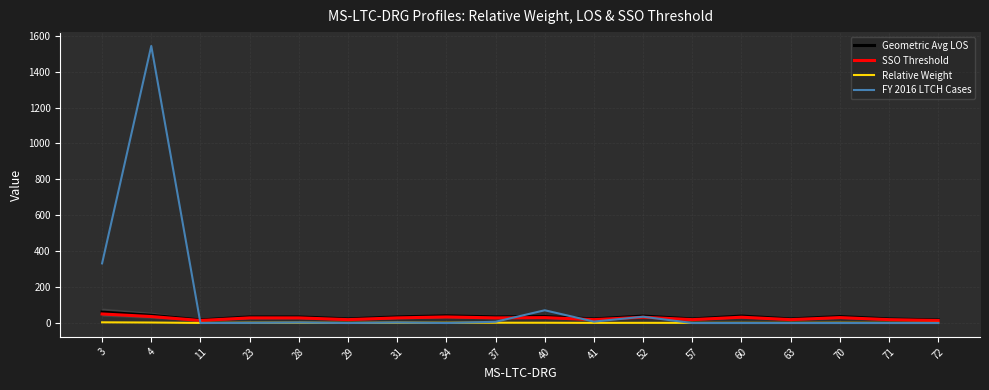

Reading right to left, what are all the values shown in this chart?

Geometric Avg LOS: 16.9	22.7	36.2	22.7	38.8	22.7	38.8	22.7	36.2	34.3	40.6	34.3	22.7	34.3	34.3	16.9	43.3	60.5
SSO Threshold: 14.1	18.9	30.2	18.9	32.3	18.9	32.3	18.9	30.2	28.6	33.8	28.6	18.9	28.6	28.6	14.1	36.1	50.4
Relative Weight: 0.5	0.8	1.5	0.8	1.1	0.8	1.1	0.8	1.5	1.7	1.6	1.7	0.8	1.7	1.7	0.5	2.8	3.9
FY 2016 LTCH Cases: 0.0	0.0	0.0	0.0	0.0	0.0	35.0	8.0	71.0	7.0	0.0	3.0	0.0	3.0	1.0	0.0	1543.0	332.0